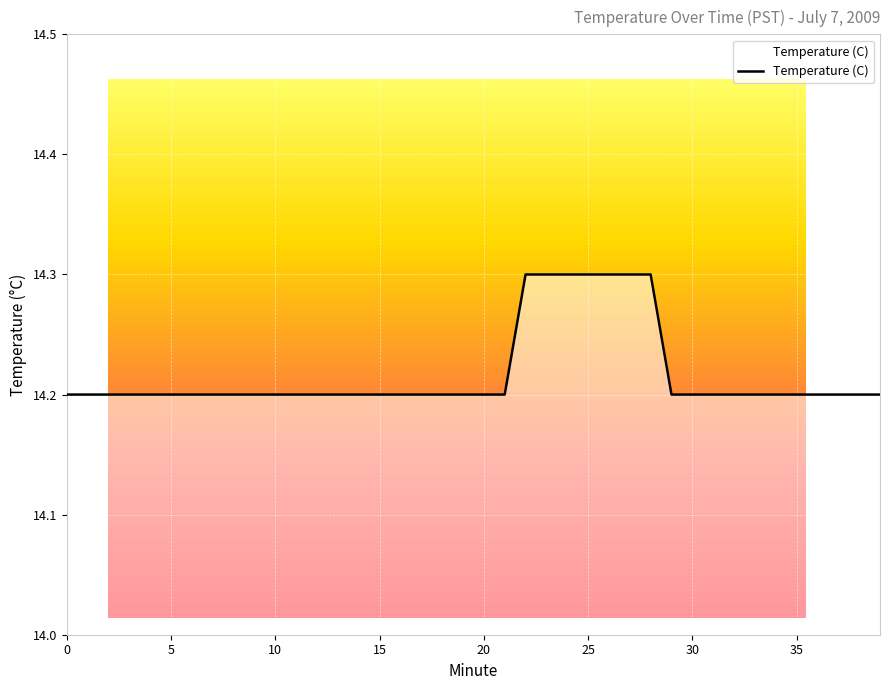

What is the minimum value shown in the chart?

14.2